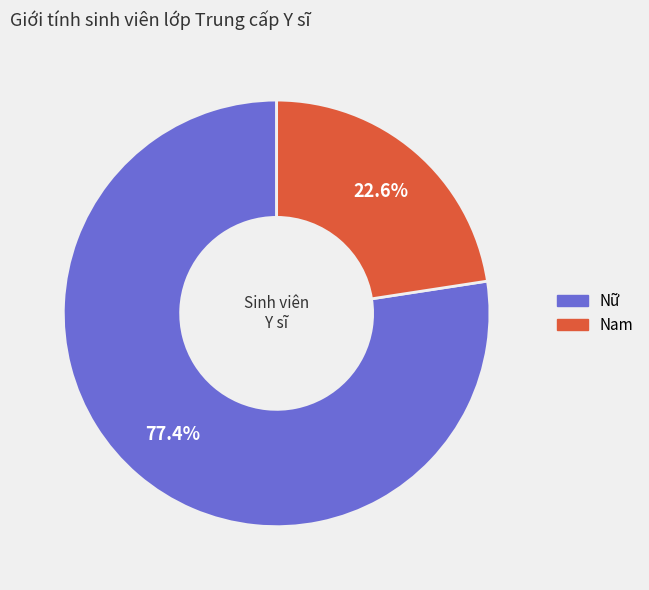

Rank the categories by value from lowest to highest.

Nam, Nữ